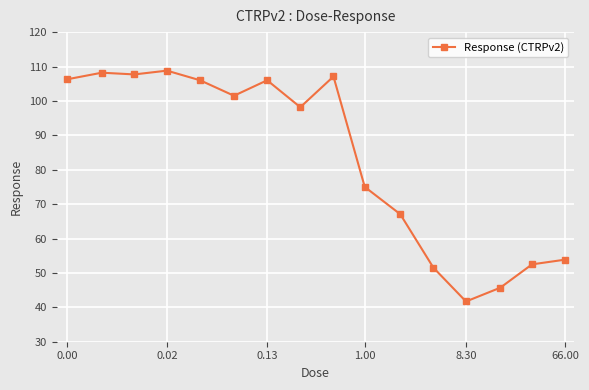

What is the smallest value displayed?

41.7